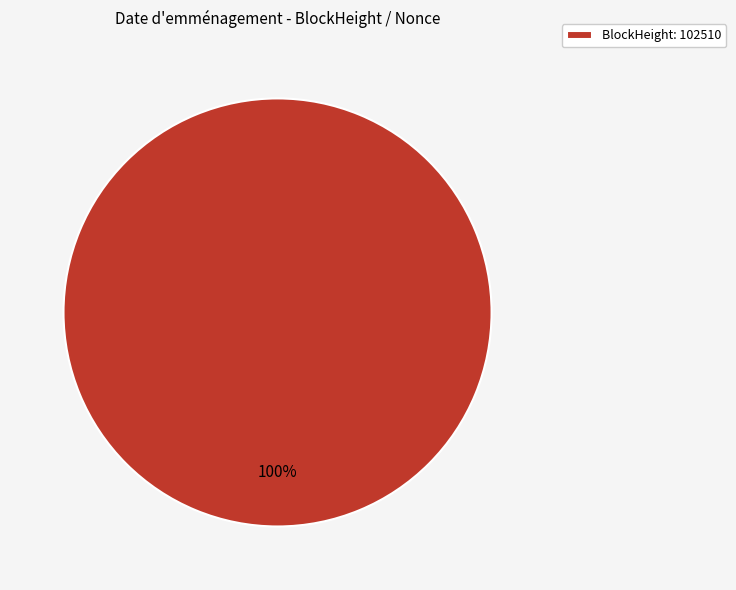

True or false: BlockHeight: 102510 accounts for 100% of the total.

True